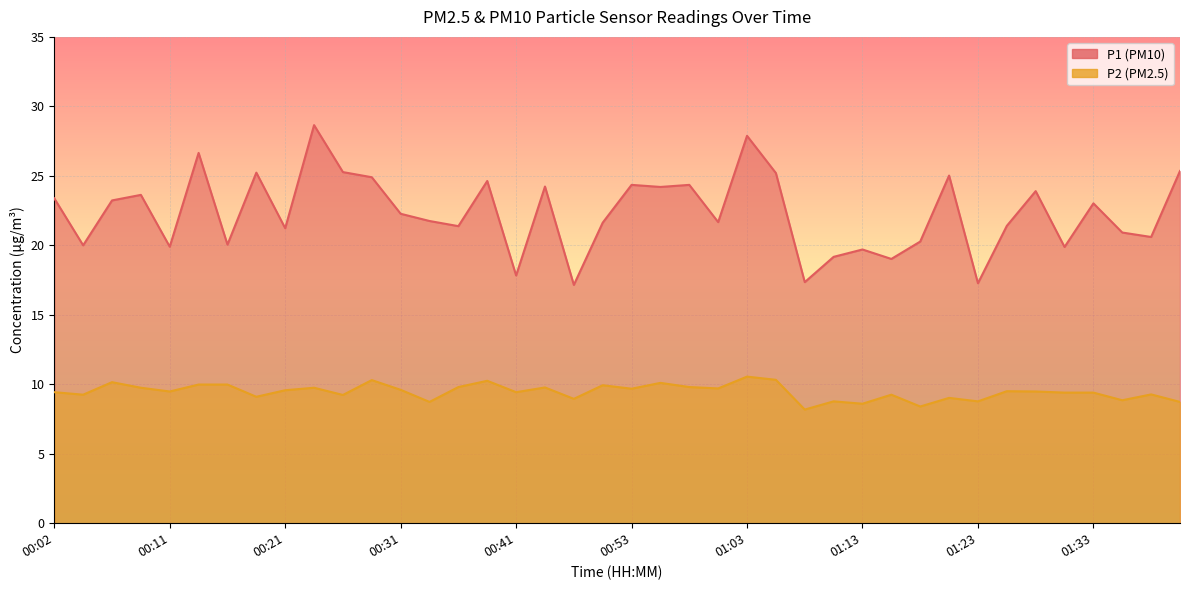

Is it true that P1 equals 21.7 at 01:01?

True